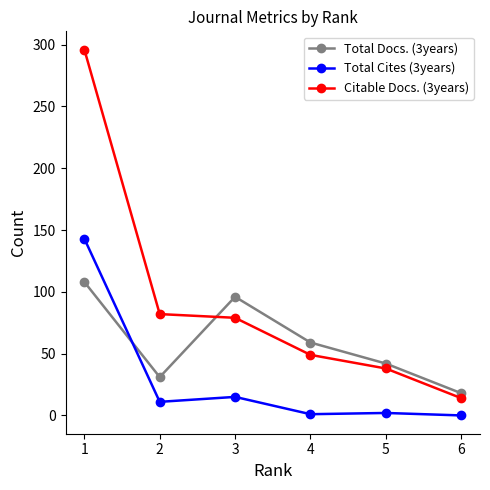

True or false: Total Cites (3years) has more than 2 interior local peaks.

False